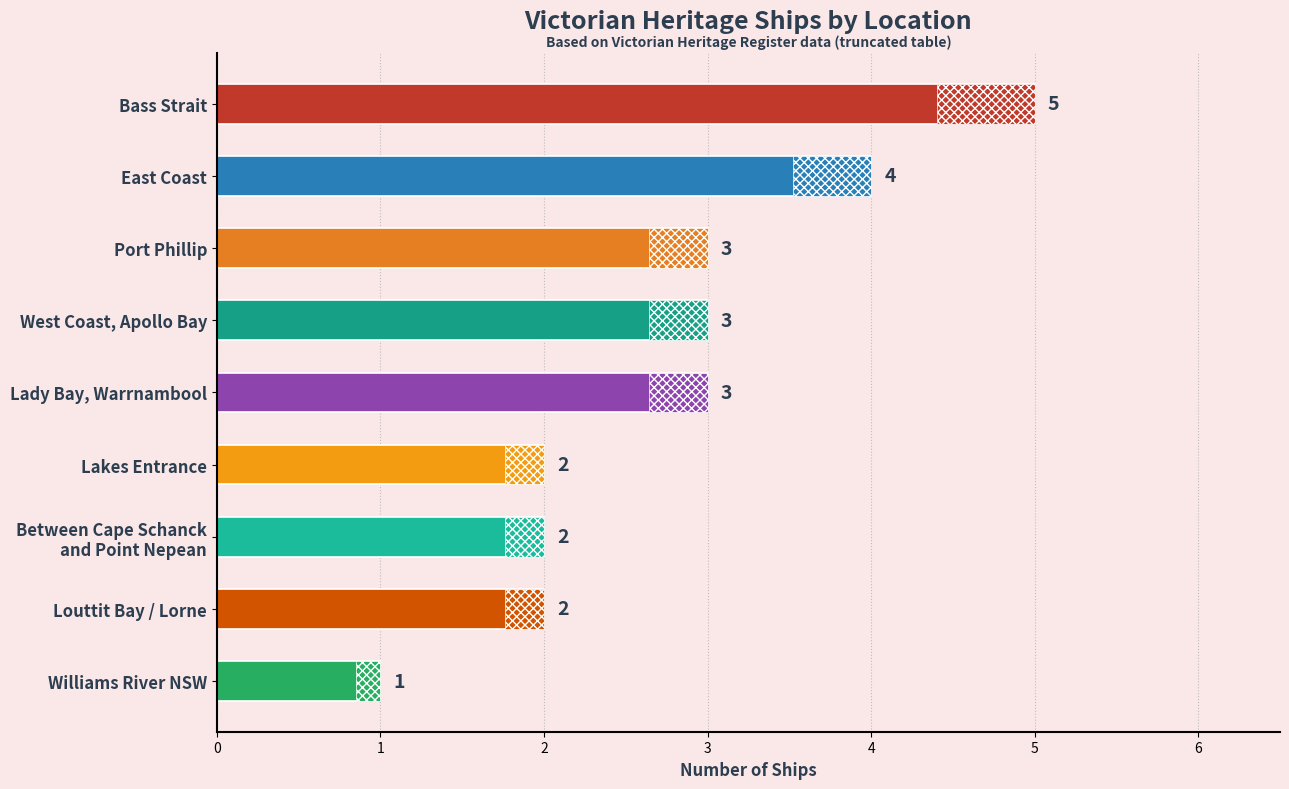

Approximately how many times larger is the value at Bass Strait compared to East Coast?

1.2